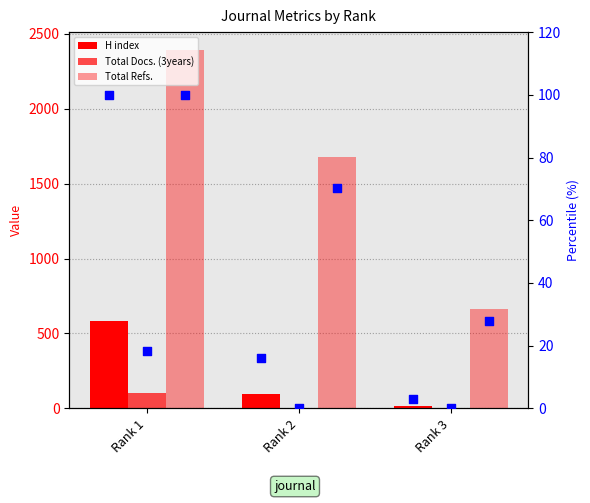

Which series reaches the maximum Y coordinate?

Total Refs.